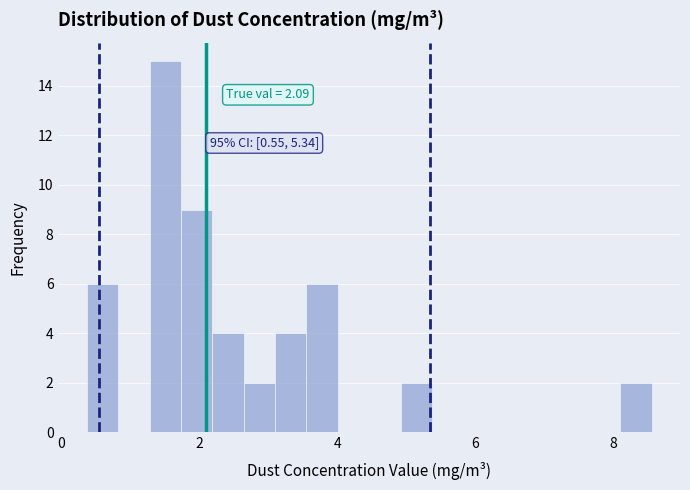

Around what value on the x-axis is the tallest bar? Give the approximate position of its centre, as read against the axis.

1.6